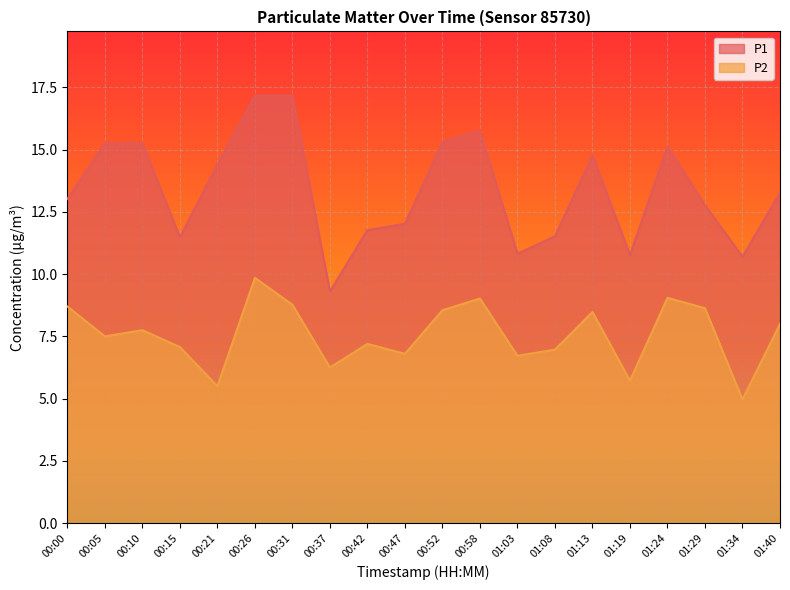

What is the approximate value of P1 at 00:00?

13.0